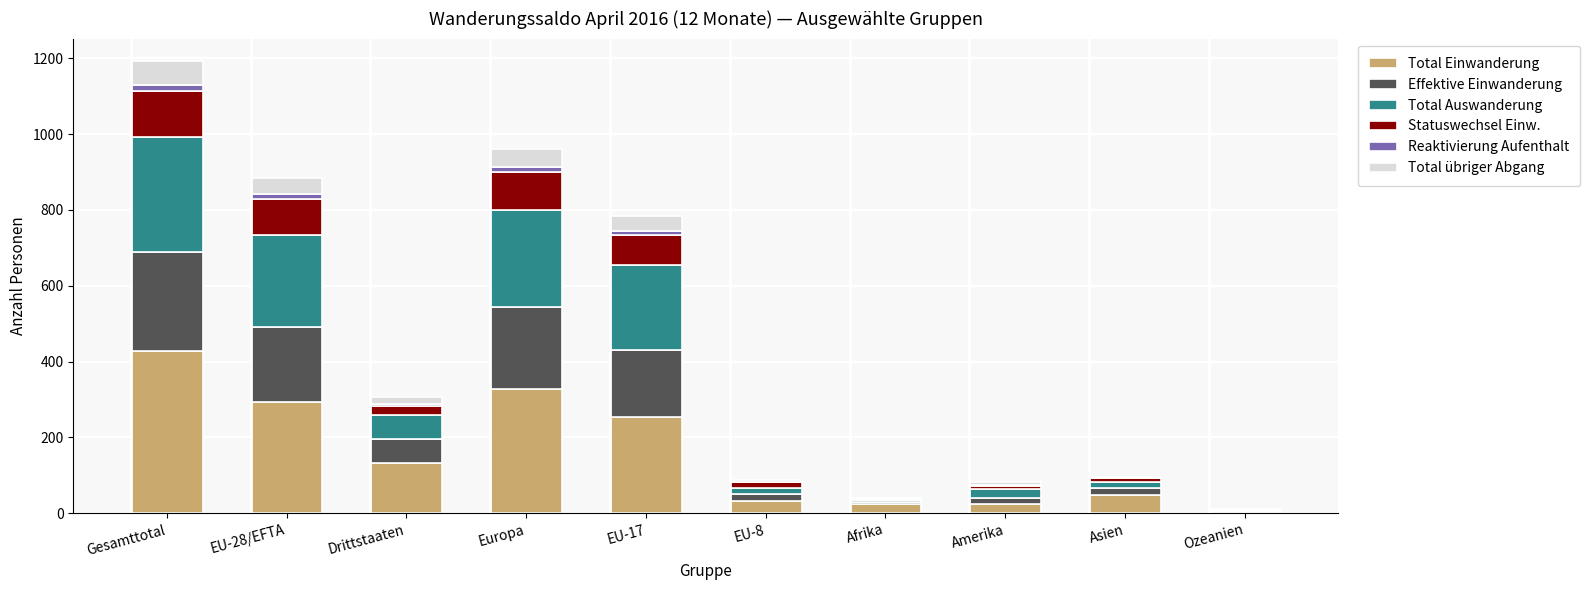

At which category is the sum across all series the highest?

Gesamttotal